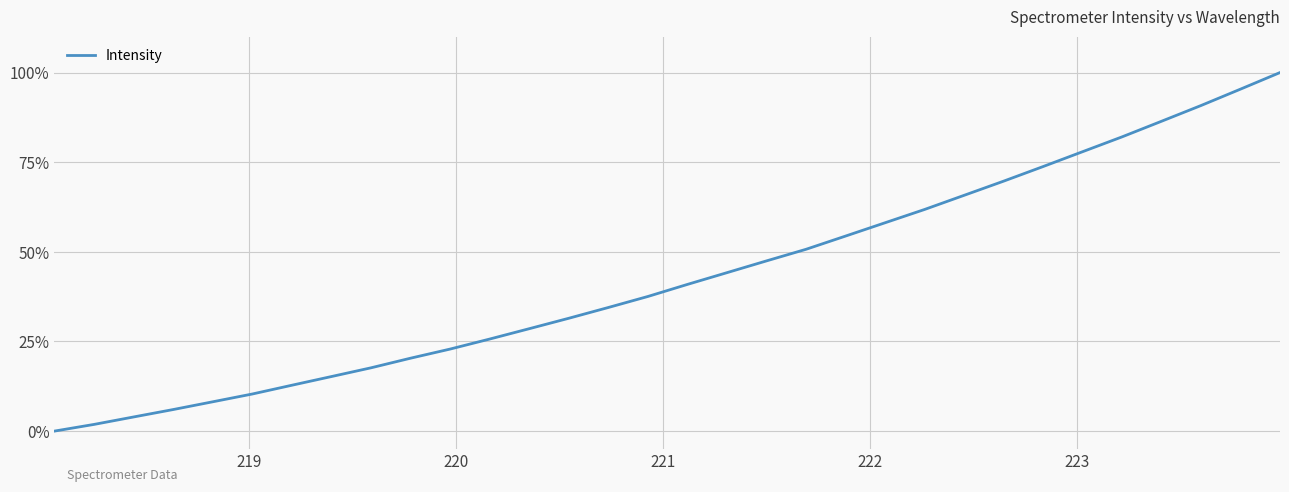

What is the difference between the maximum and minimum values?

100.0